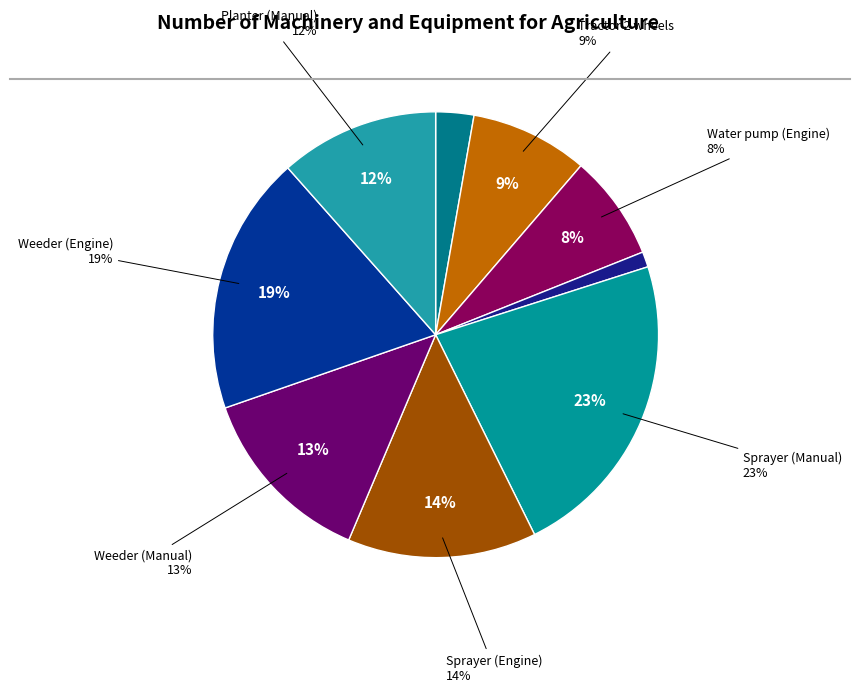

Is there any slice that represents more than half of the pie?

No